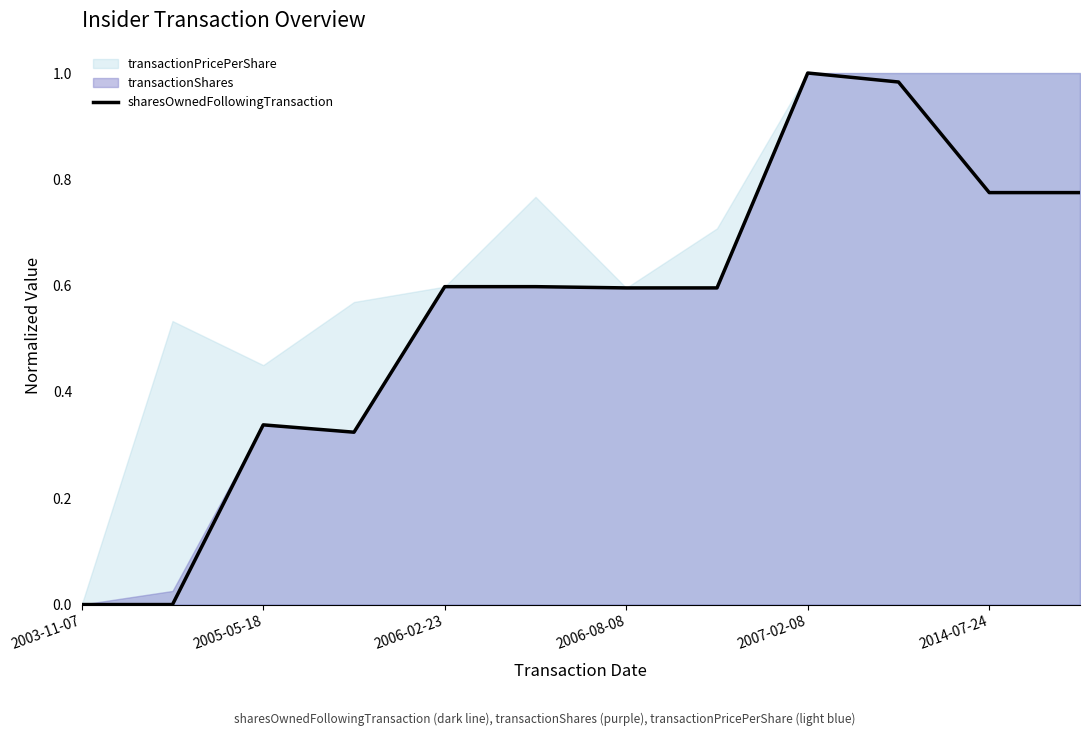

The value of sharesOwnedFollowingTransaction at 2006-02-23 is 1.0. True or false?

False